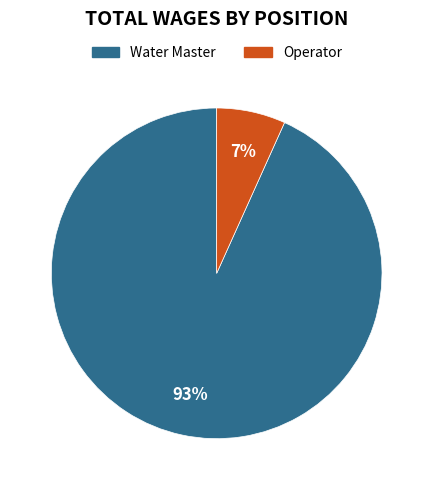

What is the largest slice in the pie chart?

Water Master